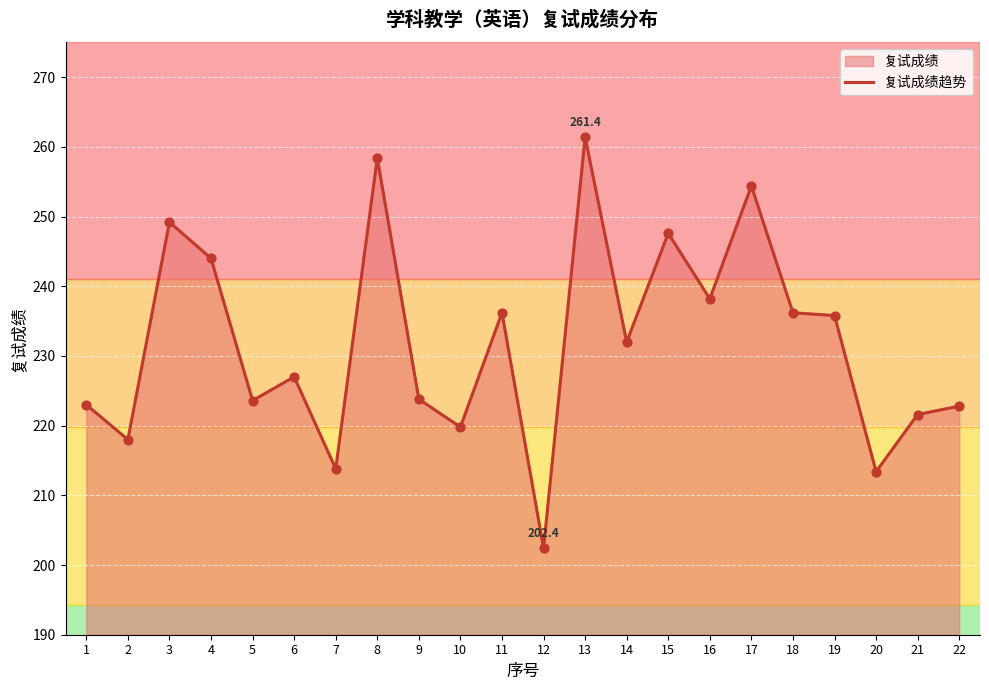

What is the change in value from 13 to 17?

-7.0